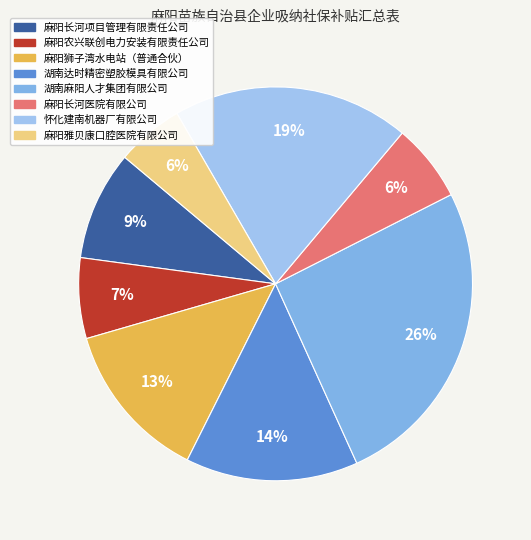

To the nearest percent, what is the average slice percentage?

12%